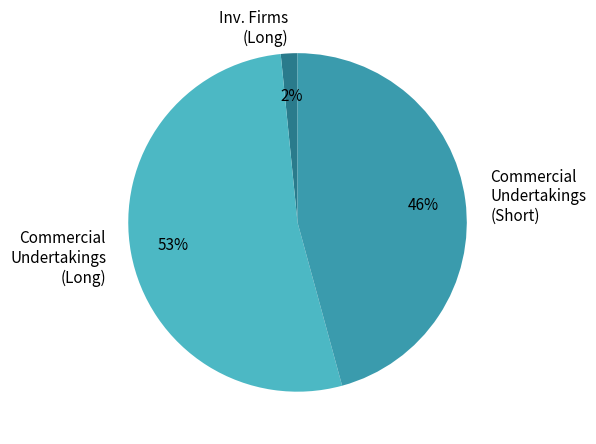

What percentage is the Inv. Firms (Long) slice, to the nearest percent?

2%